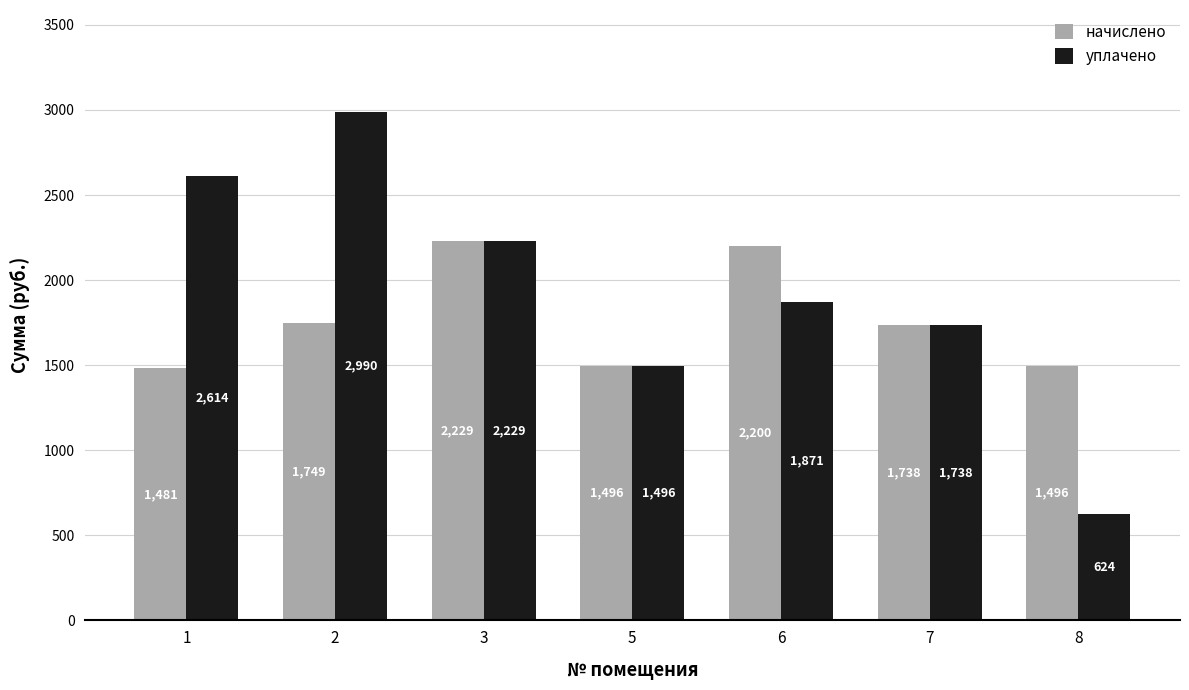

What is the sum of the уплачено values at 3 and 7?

3966.6